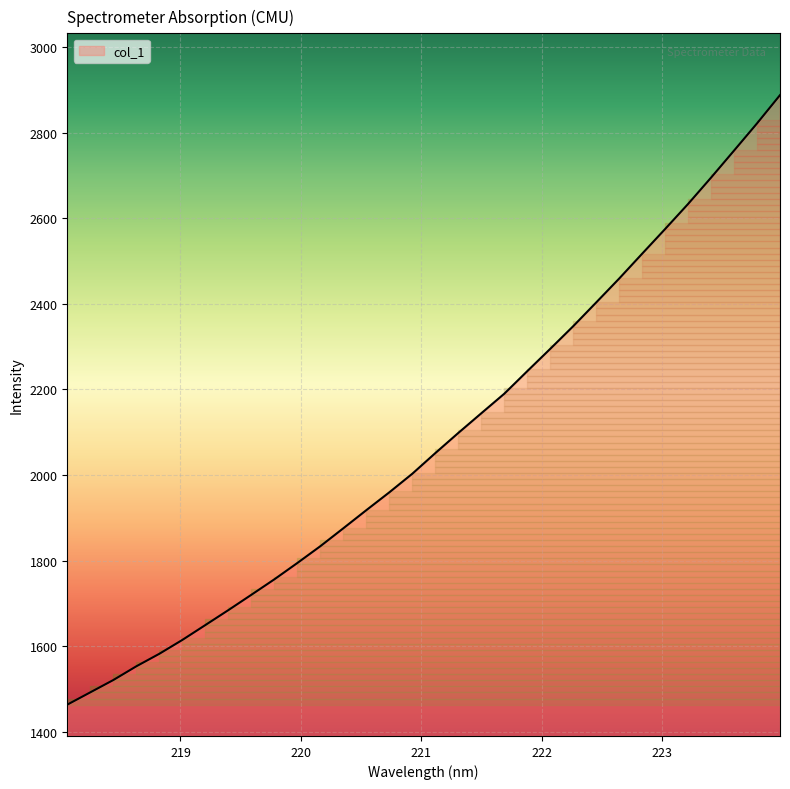

What is the difference between the maximum and minimum values?

1424.0